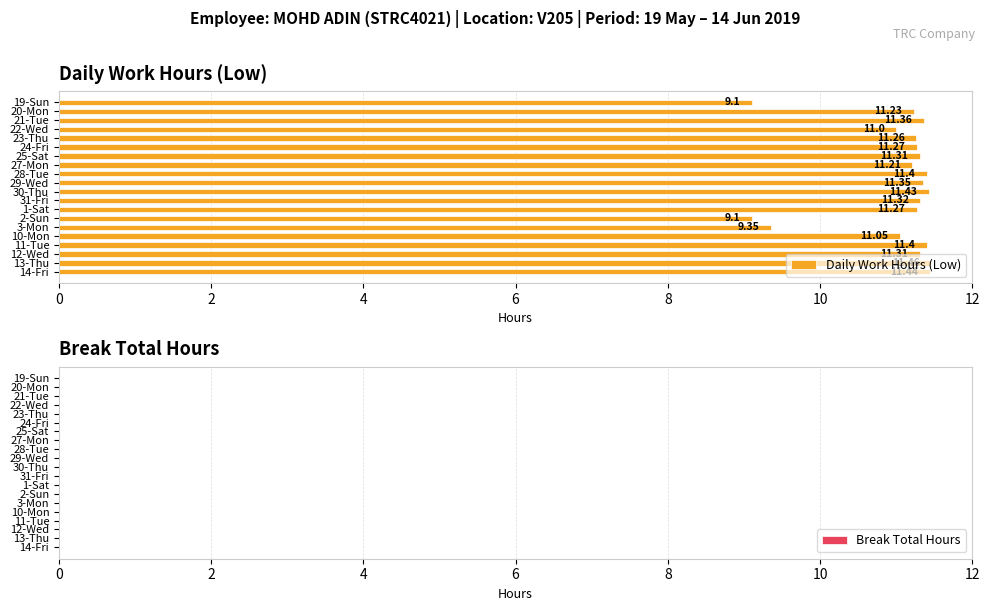

Approximately how many times larger is the value at 27-Mon compared to 2-Sun?

1.2